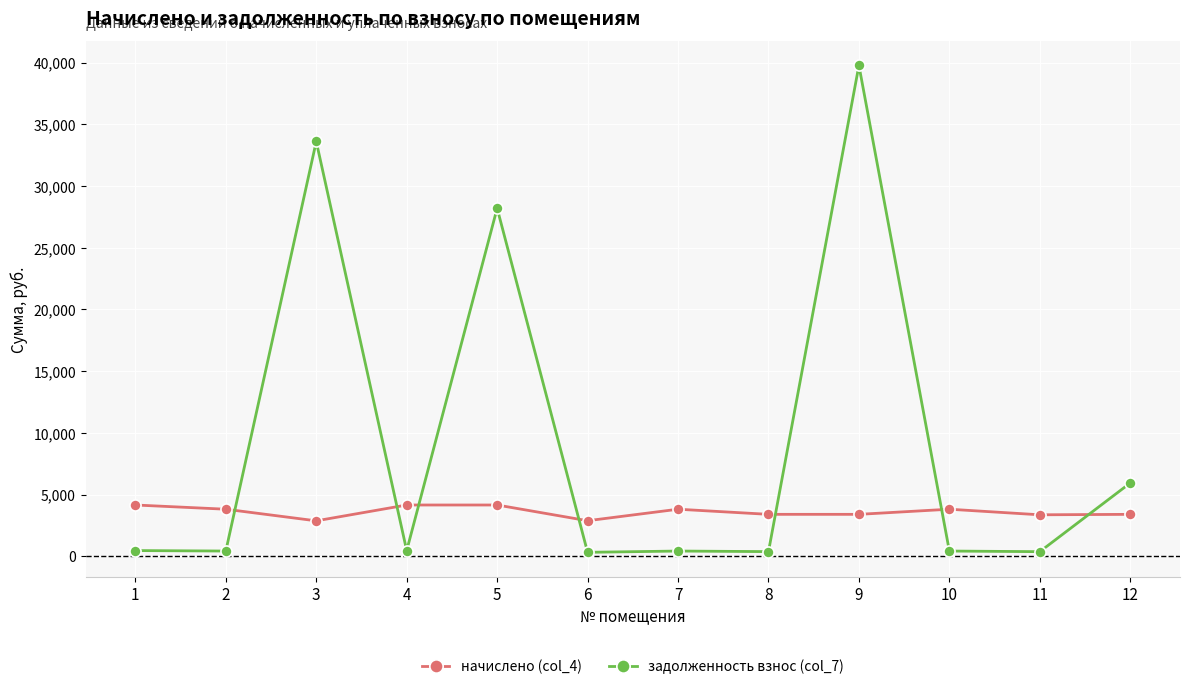

Which series has the largest total across all categories?

задолженность взнос (col_7)